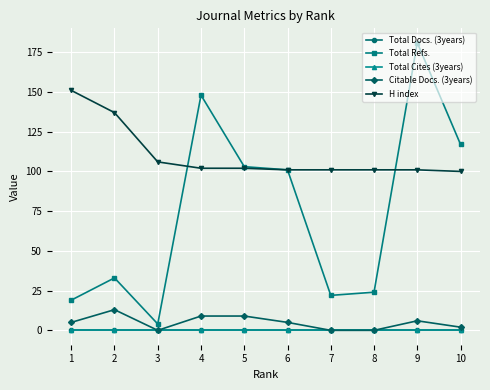

The Total Cites (3years) series shows 0 at 8. True or false?

True